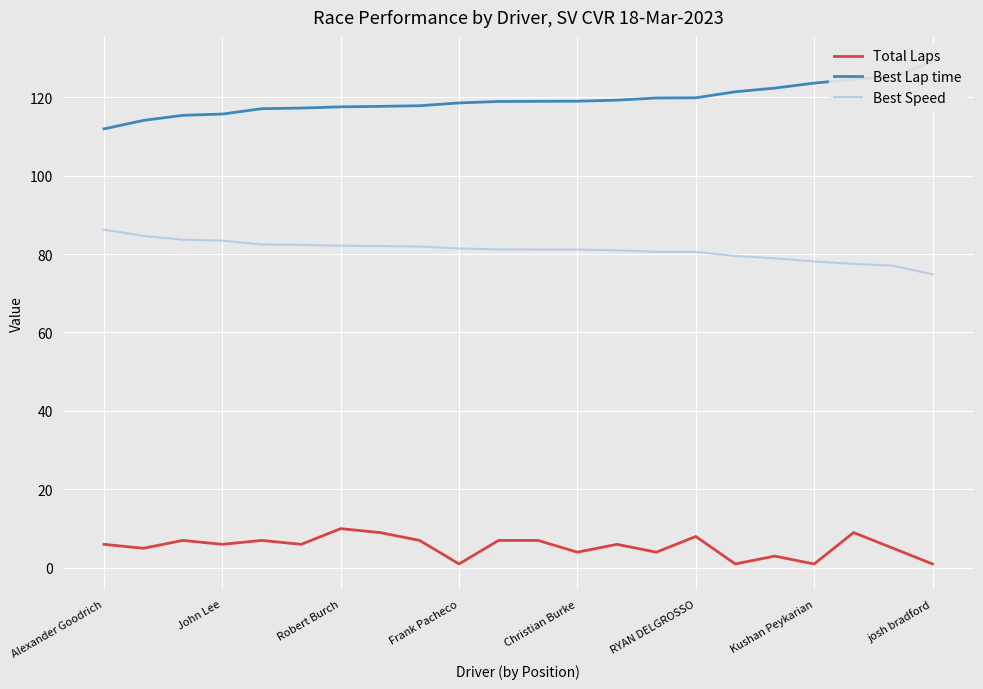

Does the chart display data point markers on the line(s)?

No